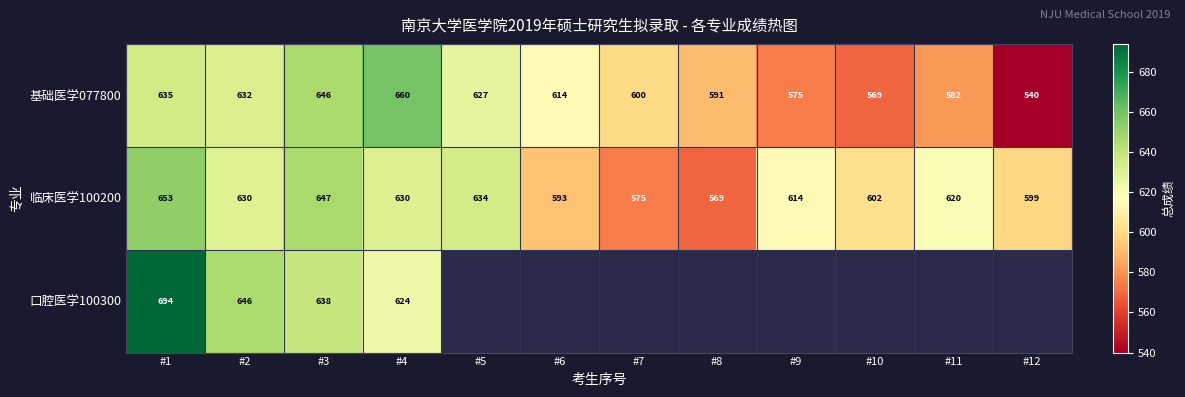

List the labels in order of 基础医学077800 value, smallest first.

#12, #10, #9, #11, #8, #7, #6, #5, #2, #1, #3, #4